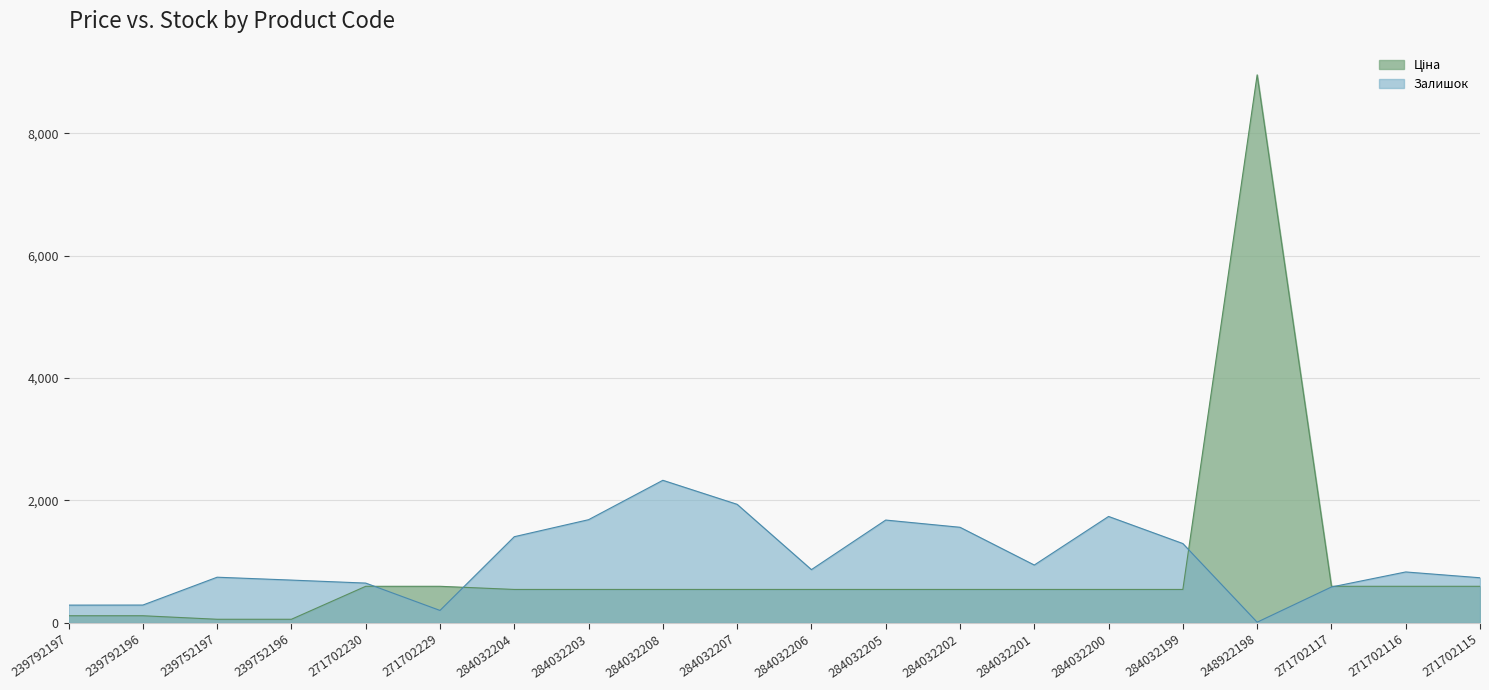

What is the total value across all series at 284032204?

1952.0